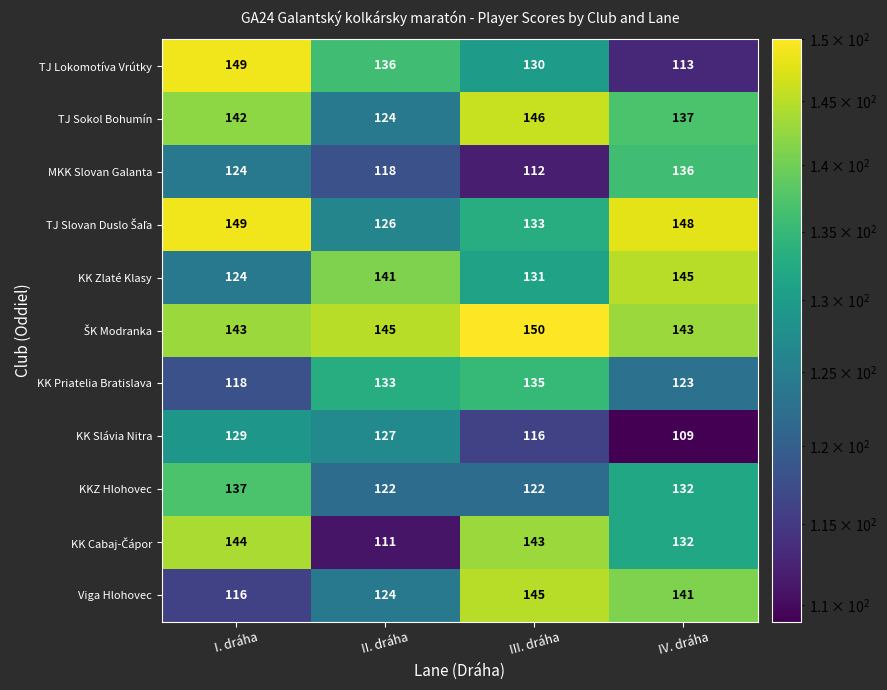

What is the average value of the TJ Sokol Bohumín series?

137